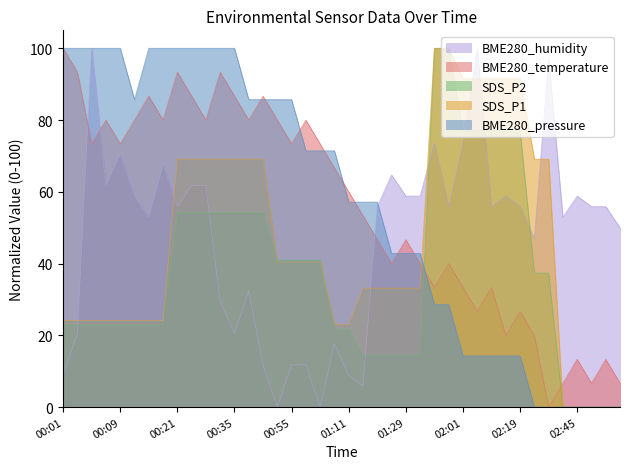

Does the chart display data point markers on the line(s)?

No